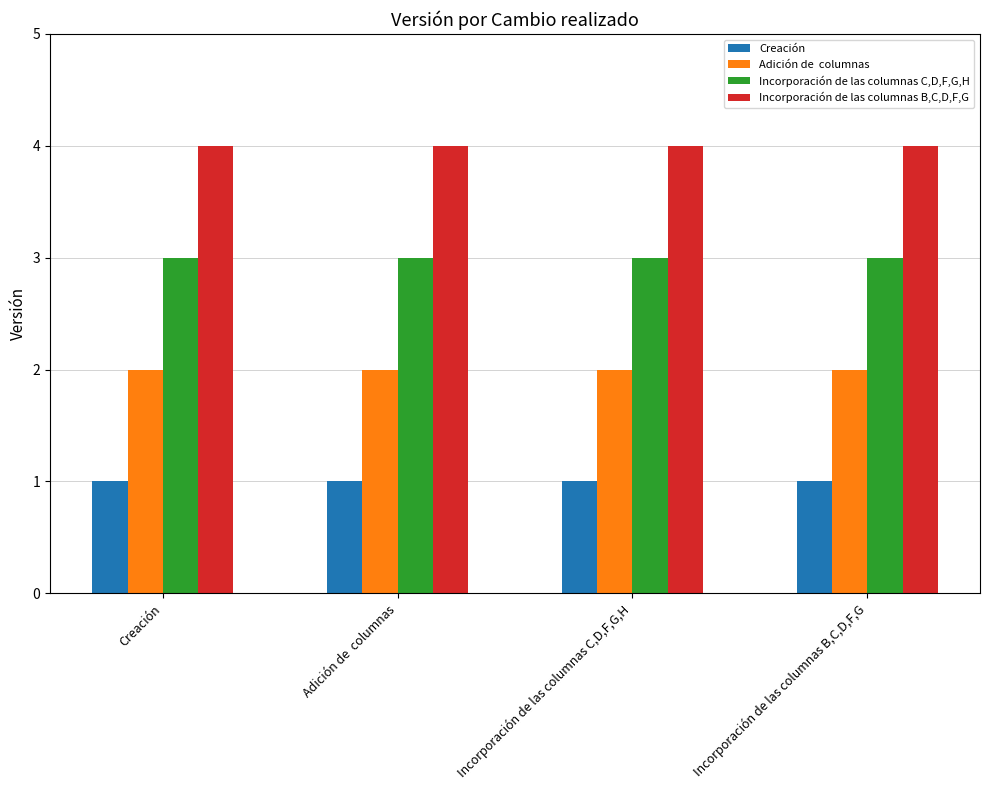

What is the difference between the highest and lowest values at Incorporación de las columnas C,D,F,G,H?

3